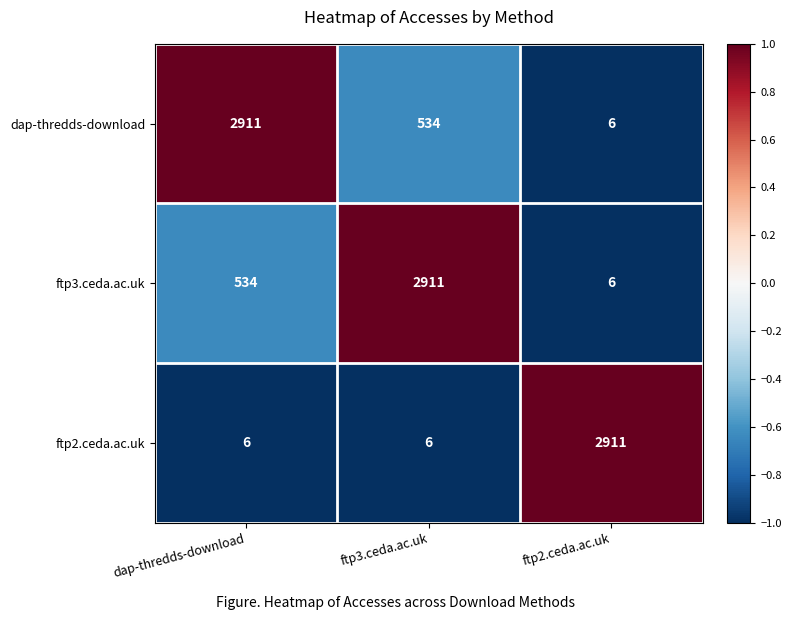

At how many categories does at least one series exceed 1365?

3